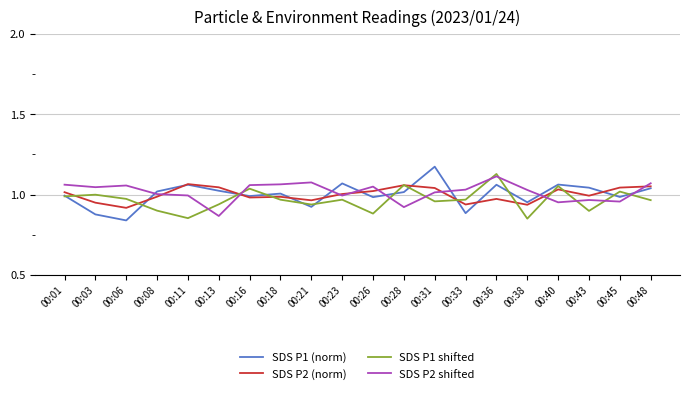

Which category has the highest value across all series?

00:31